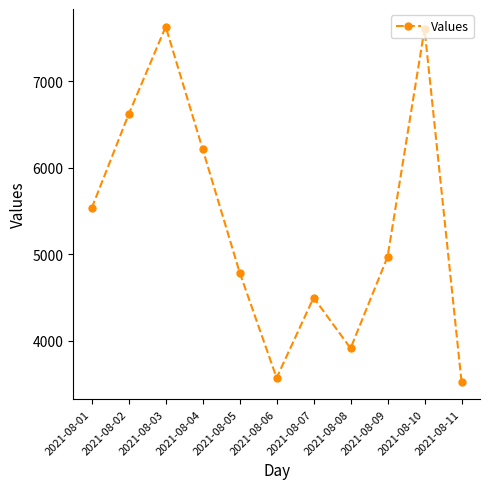

What is the smallest value displayed?

3529